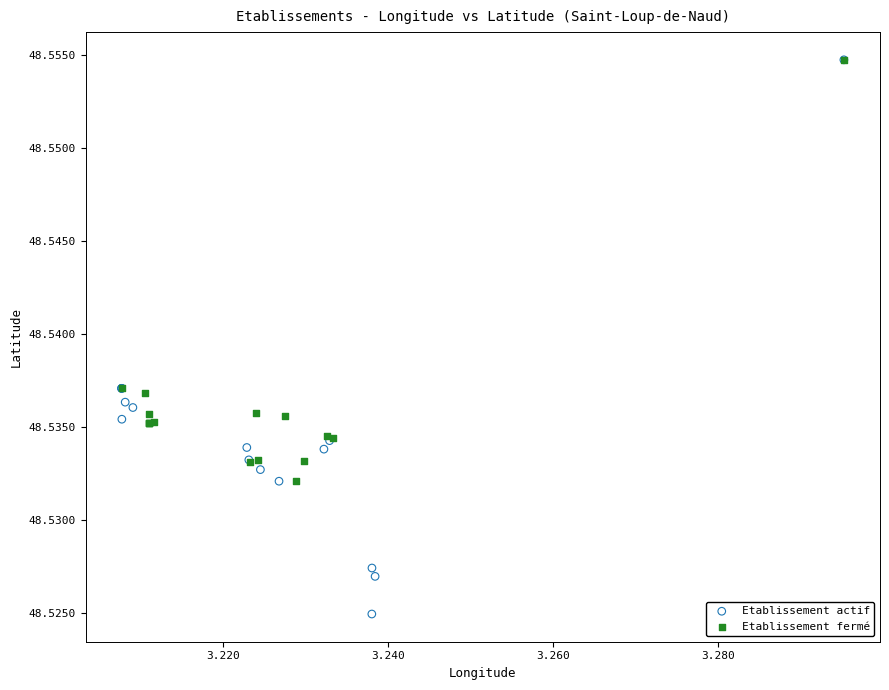

Which series contains the lowest Y value?

Etablissement actif